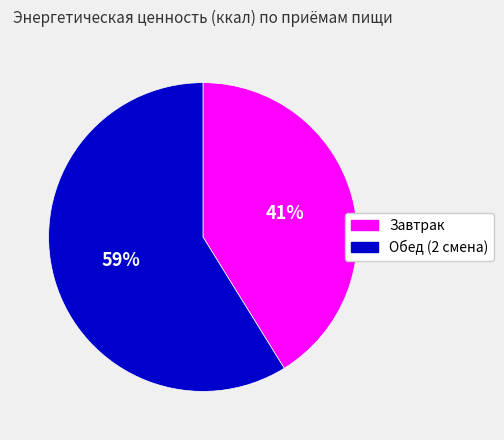

Which slice is the smallest?

Завтрак